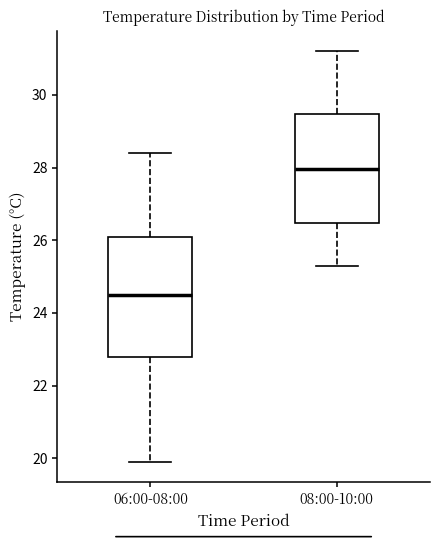

Reading left to right, transcribe this box plot: for each box, give where its median line is, the range the box spans, and where its two whiskers end, as read against the y-axis. The values are not printed on the chart, so give them approximately, as read against the axis.

06:00-08:00: median 24.6, box 22.8 to 26.2, whiskers 20.0 to 28.4
08:00-10:00: median 28.0, box 26.4 to 29.4, whiskers 25.4 to 31.2